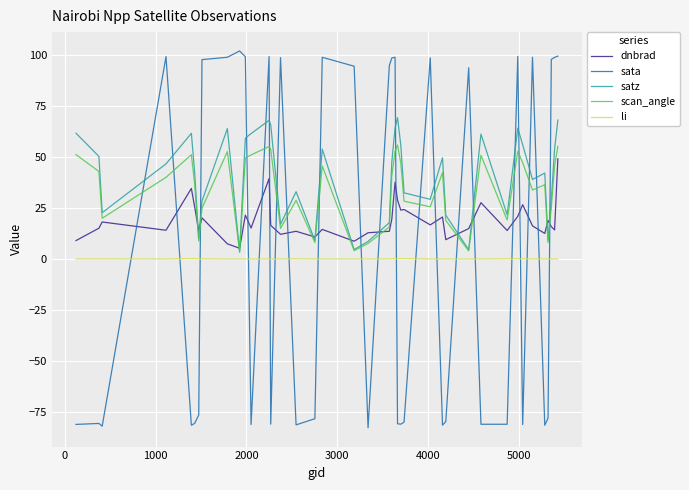

How many values in the dnbrad series exceed 16?

20